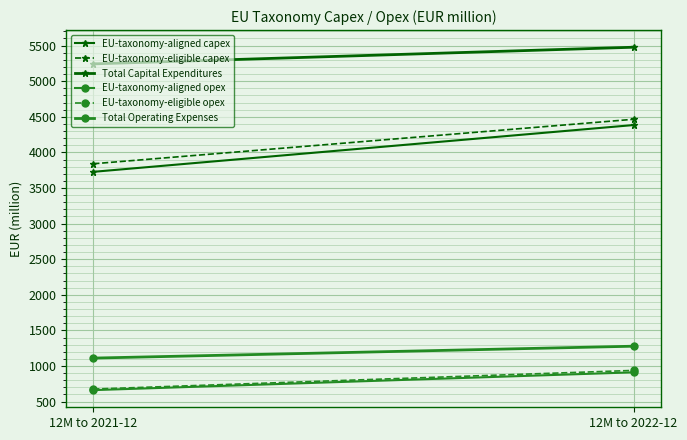

What is the sum of all EU-taxonomy-eligible opex values?

1614